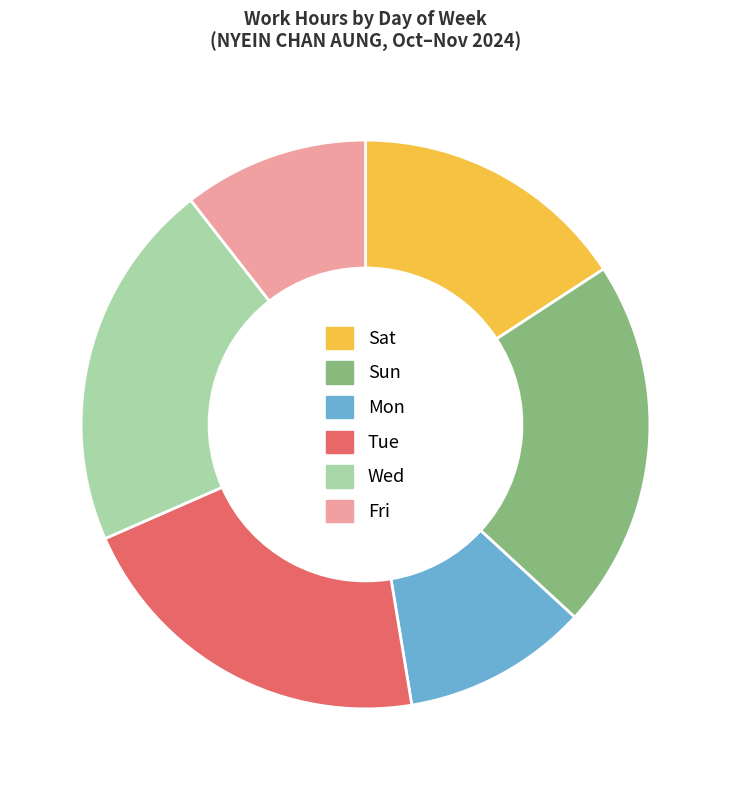

The Sun slice represents 21% of the pie. True or false?

True